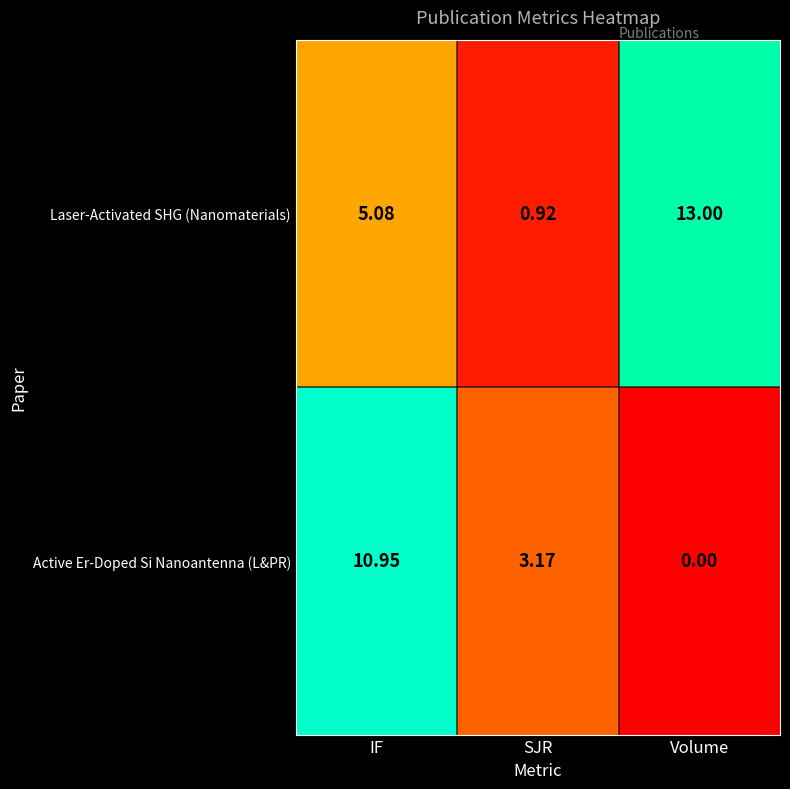

At which label does Laser-Activated SHG (Nanomaterials) first exceed 5?

IF